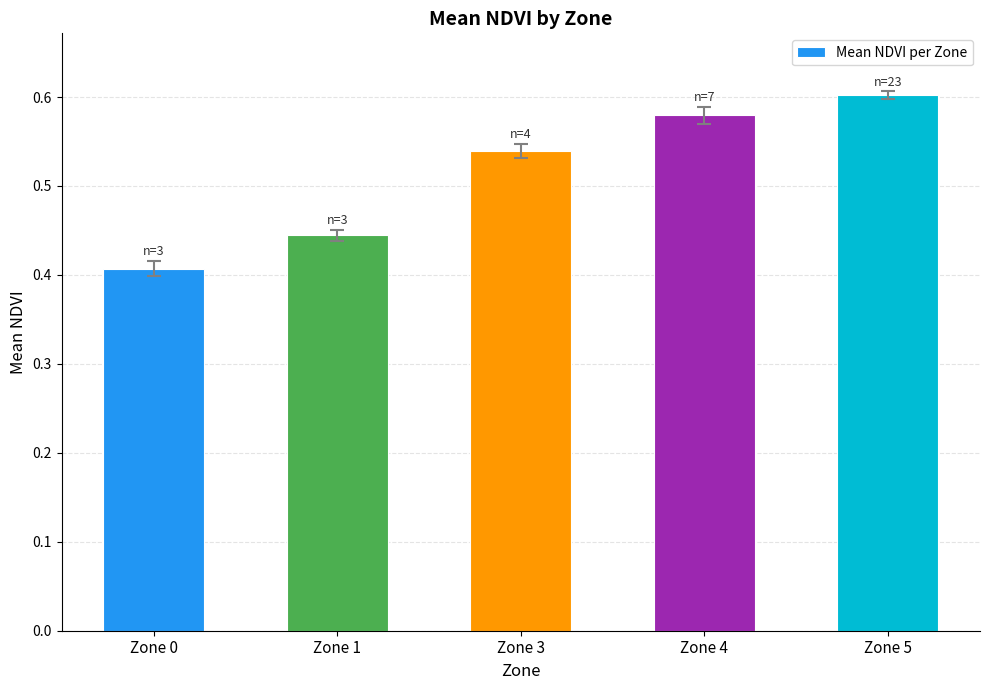

The chart shows a value of 0.7 at Zone 3. True or false?

False